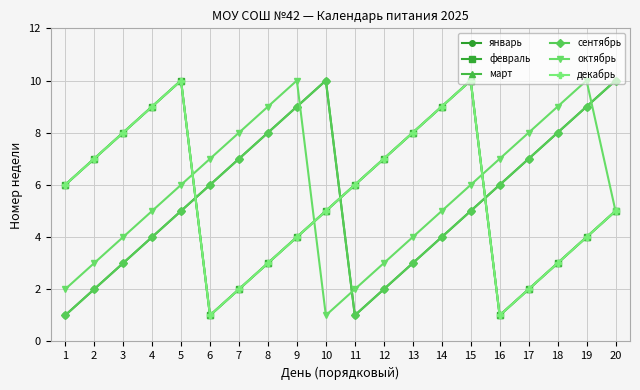

What is the total value across all series at 16?

22